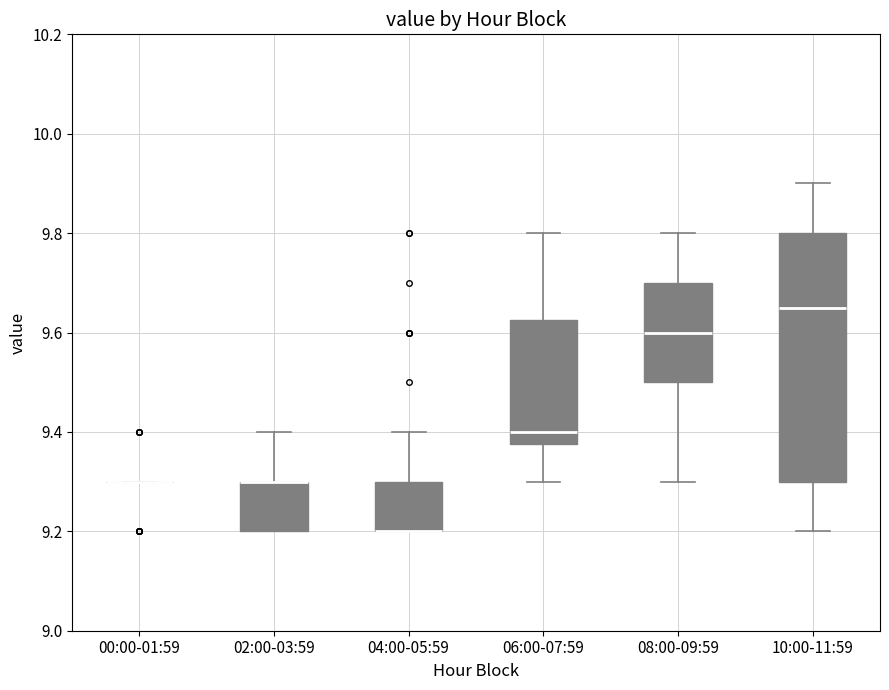

Which box is the tallest, from its lower edge to its upper edge?

10:00-11:59